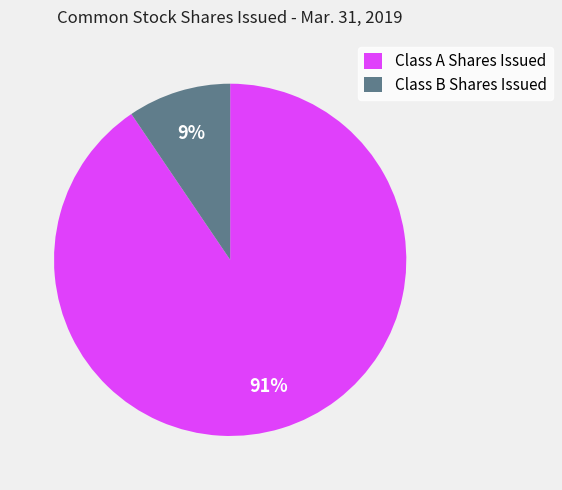

Count the number of slices in the pie.

2